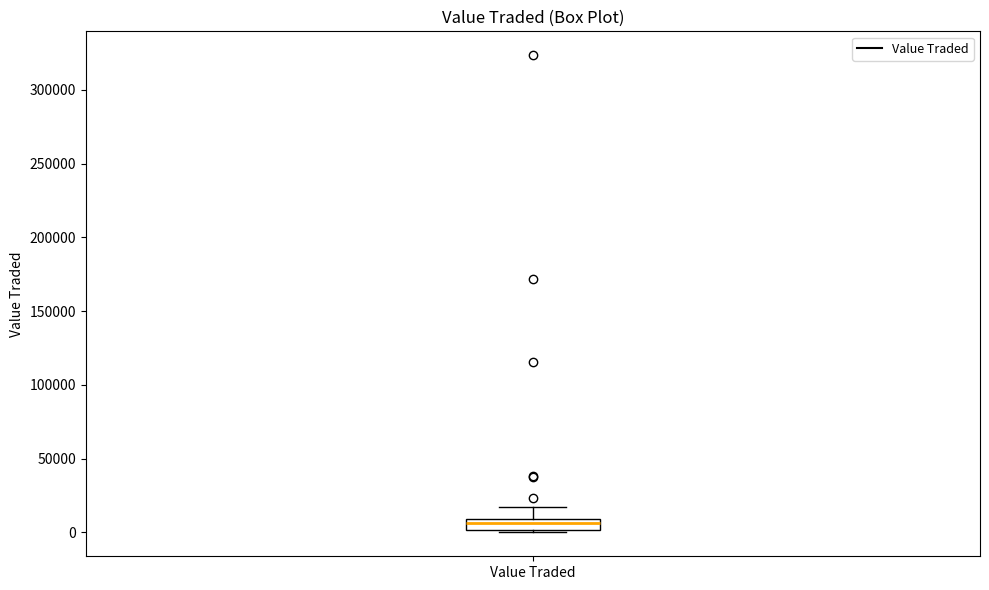

Where does the upper whisker of the box for Value Traded end on the y-axis? The values are not printed on the chart, so give them approximately, as read against the axis.

15000